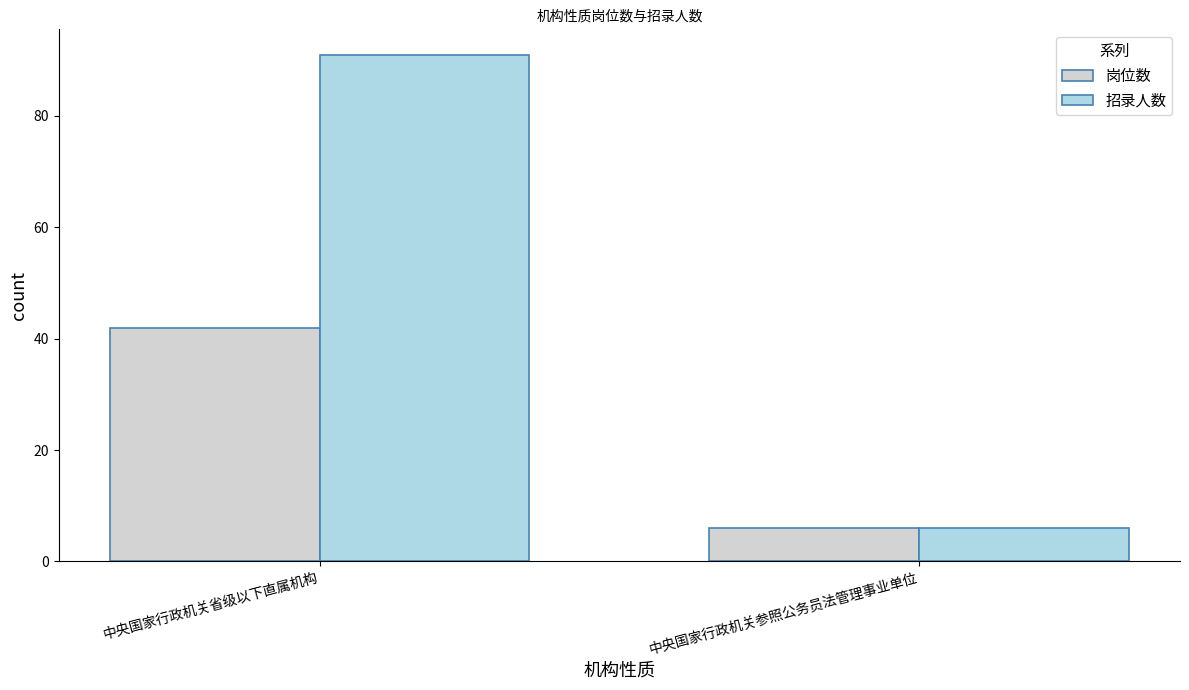

At how many categories does at least one series exceed 29?

1